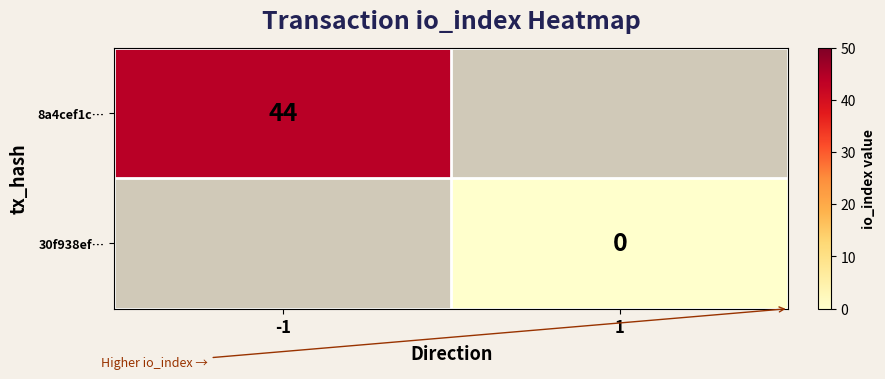

The value of 8a4cef1c… at -1 is 44. True or false?

True